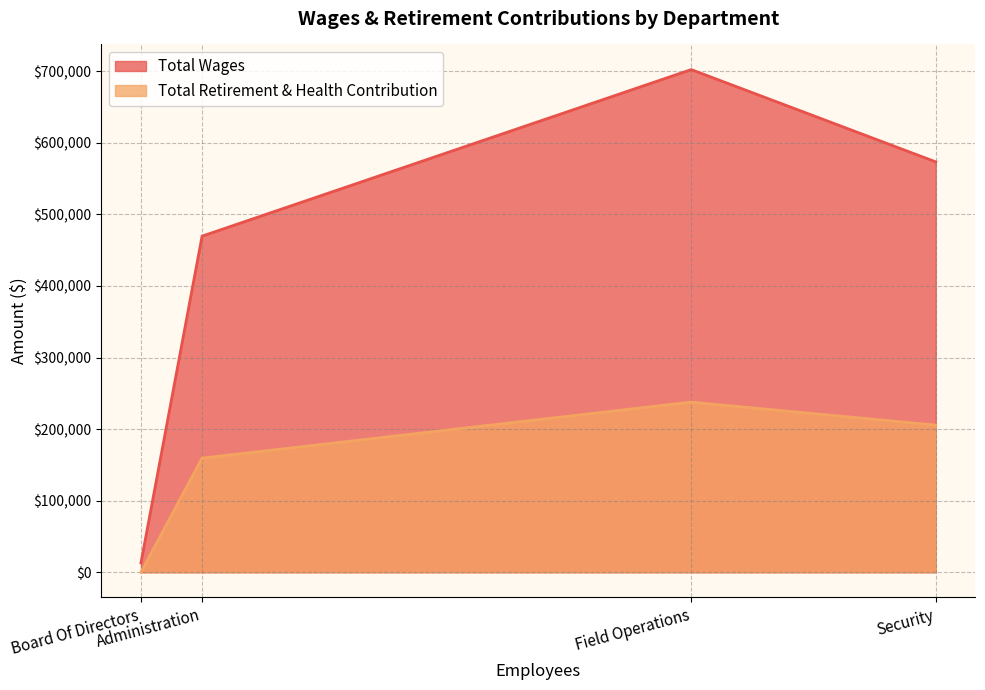

True or false: Total Retirement & Health Contribution has a value of 205653 at Security.

True